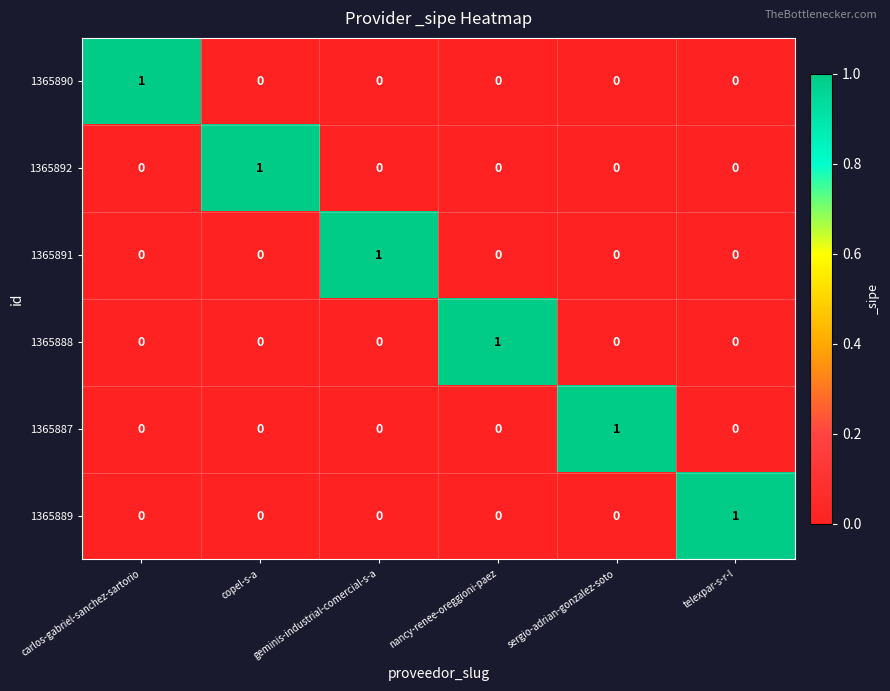

Count the 1365889 values in the range 0 to 1.

6